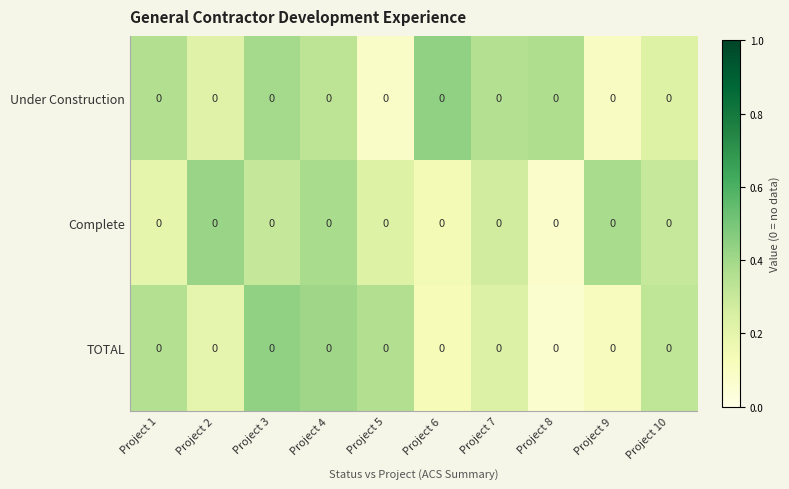

The TOTAL series shows 0.4 at Project 3. True or false?

True